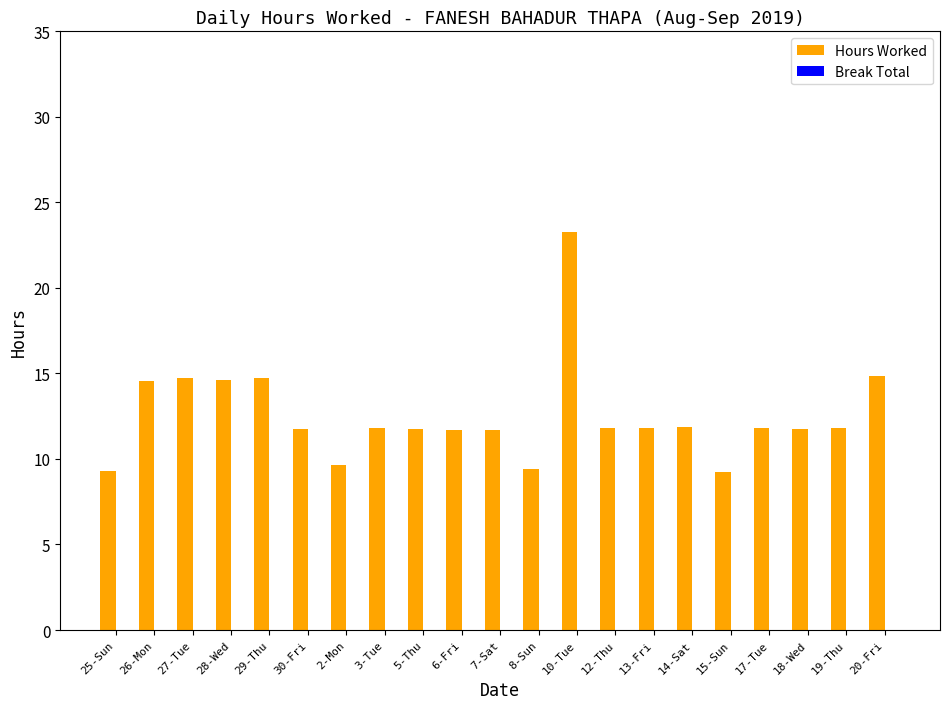

What is the change in value from 8-Sun to 18-Wed?

+2.4